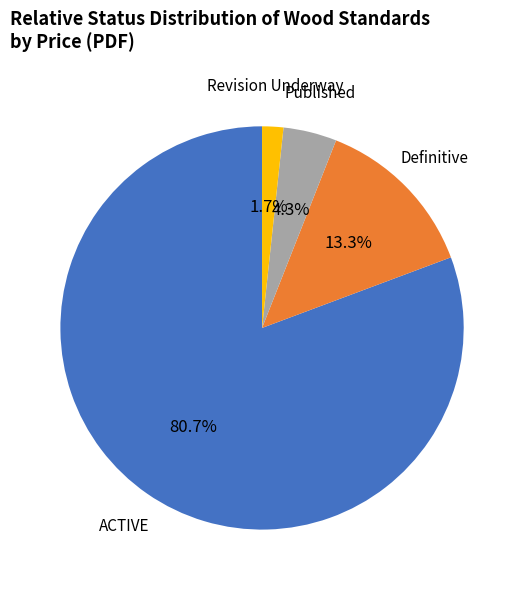

To the nearest percent, what is the difference between the largest and smallest slice percentages?

79%